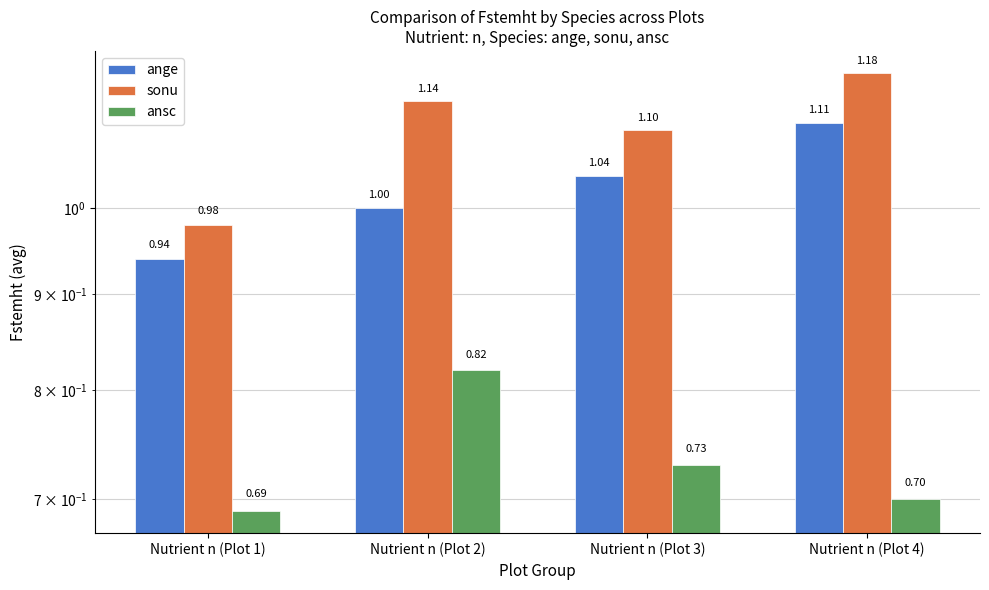

Reading left to right, what are all the values shown in this chart?

ange: Nutrient n (Plot 1)=0.9	Nutrient n (Plot 2)=1.0	Nutrient n (Plot 3)=1.0	Nutrient n (Plot 4)=1.1
sonu: Nutrient n (Plot 1)=1.0	Nutrient n (Plot 2)=1.1	Nutrient n (Plot 3)=1.1	Nutrient n (Plot 4)=1.2
ansc: Nutrient n (Plot 1)=0.7	Nutrient n (Plot 2)=0.8	Nutrient n (Plot 3)=0.7	Nutrient n (Plot 4)=0.7